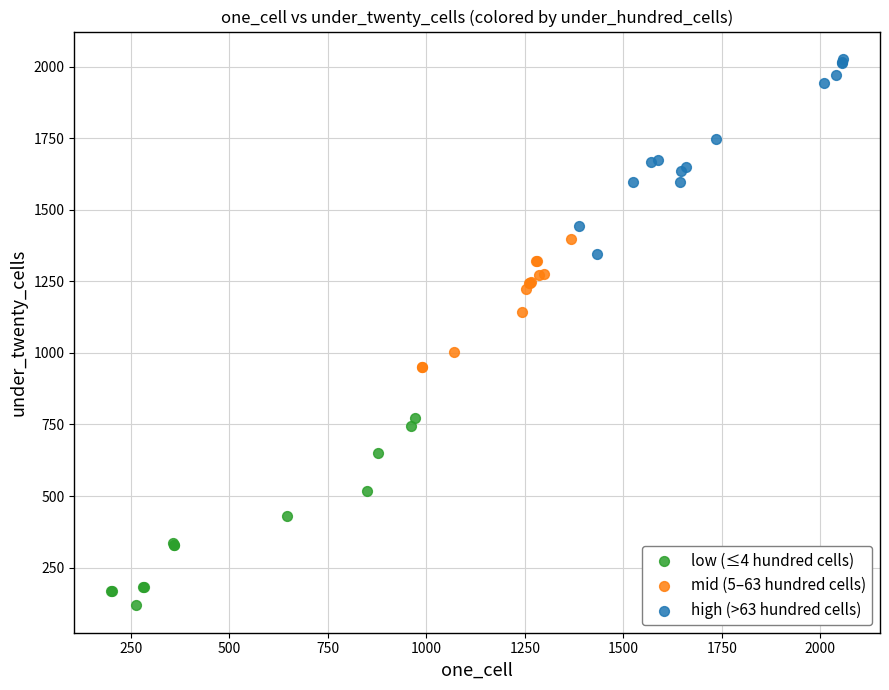

Which series has the largest Y range (max minus min)?

high (>63 hundred cells)